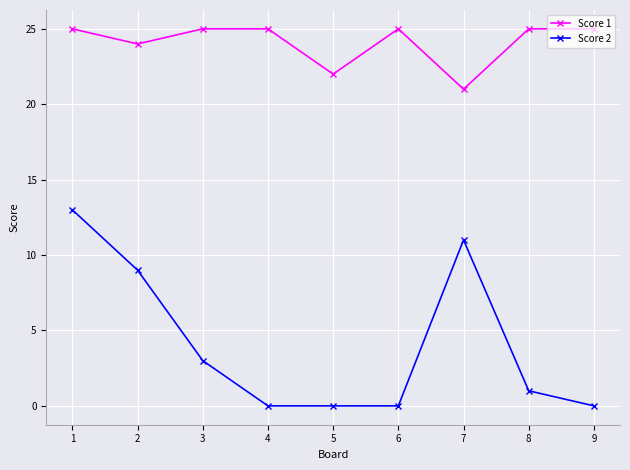

How many lines are shown in the chart?

2